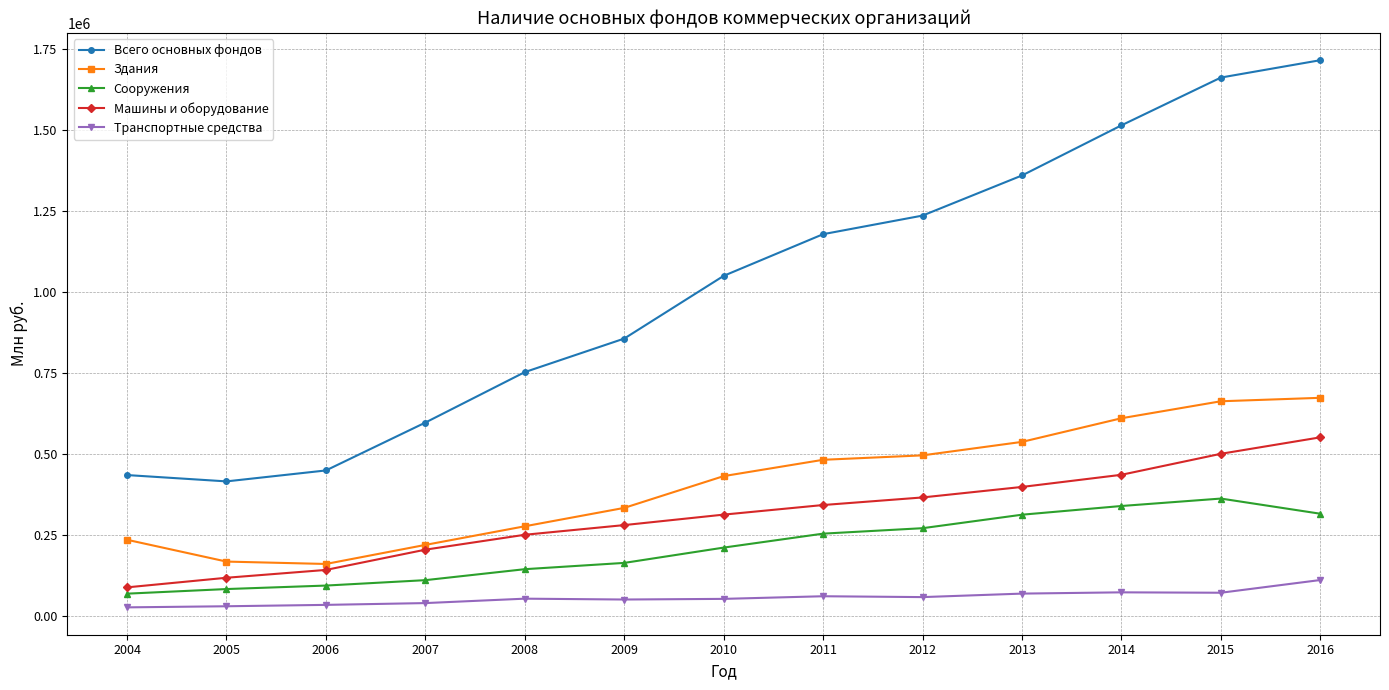

Where does the Машины и оборудование series first go above 312957?

2010